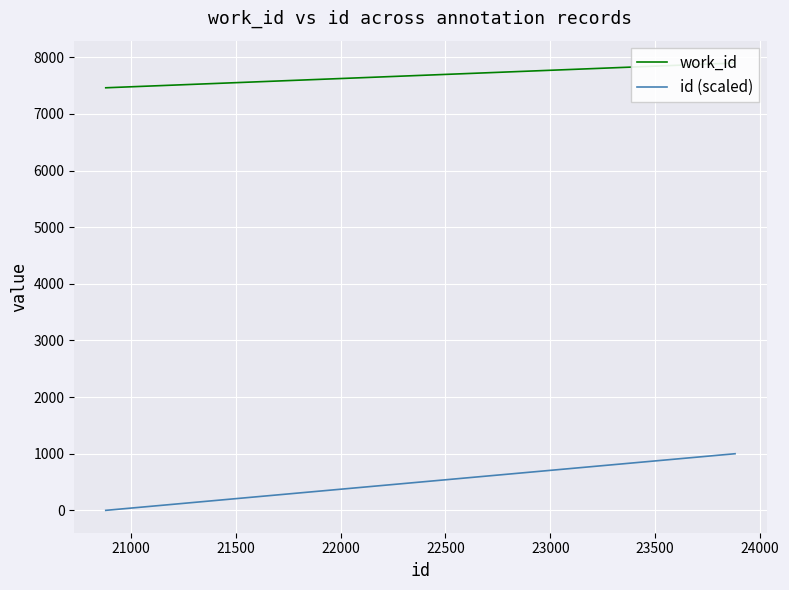

True or false: id (scaled) has more than 0 interior local peaks.

False